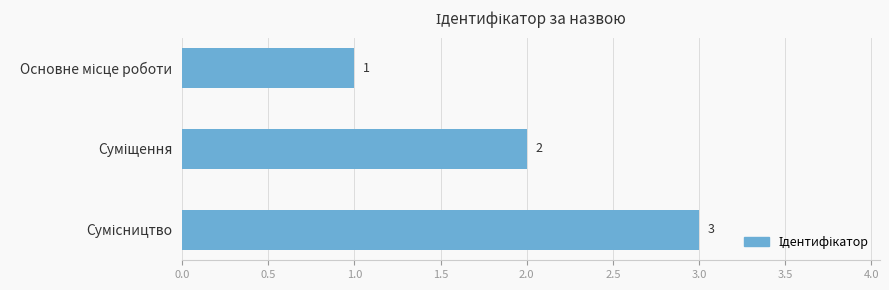

What is the maximum value shown in the chart?

3